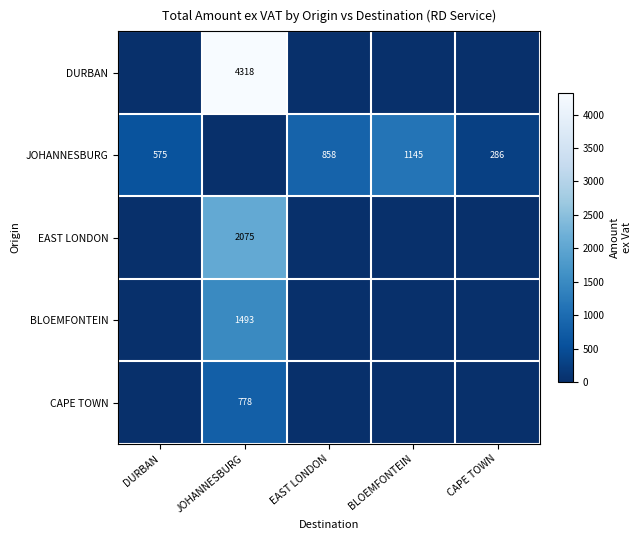

The value of EAST LONDON at JOHANNESBURG is 820. True or false?

False